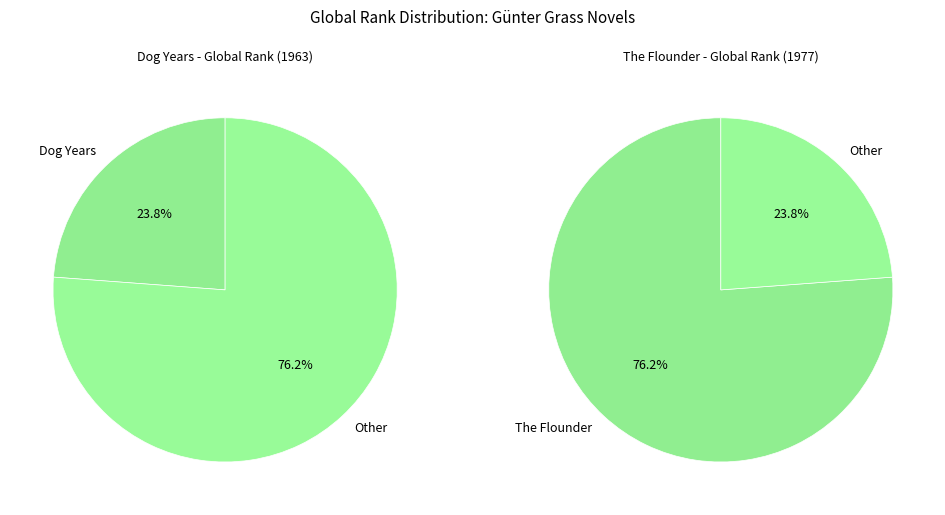

What is the majority slice?

The Flounder